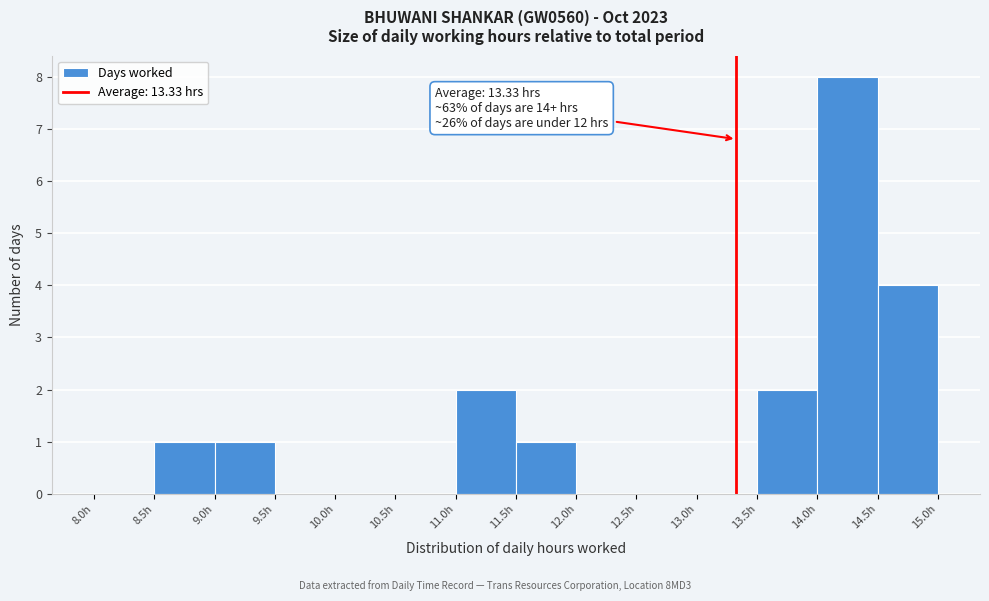

Which range on the x-axis has the tallest bar?

14.0 to 14.5